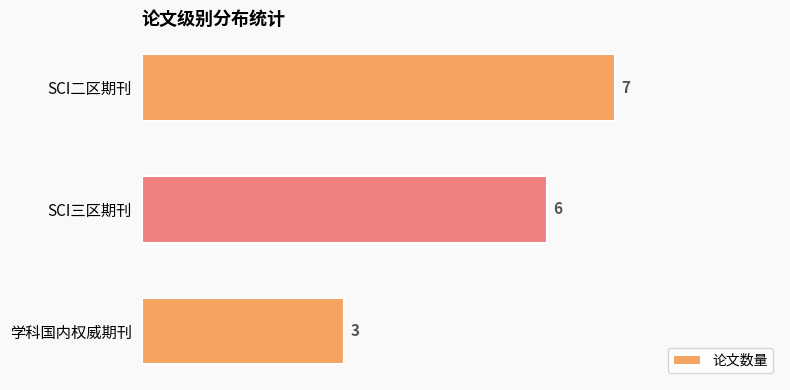

Is it true that the value at SCI三区期刊 is 11?

False